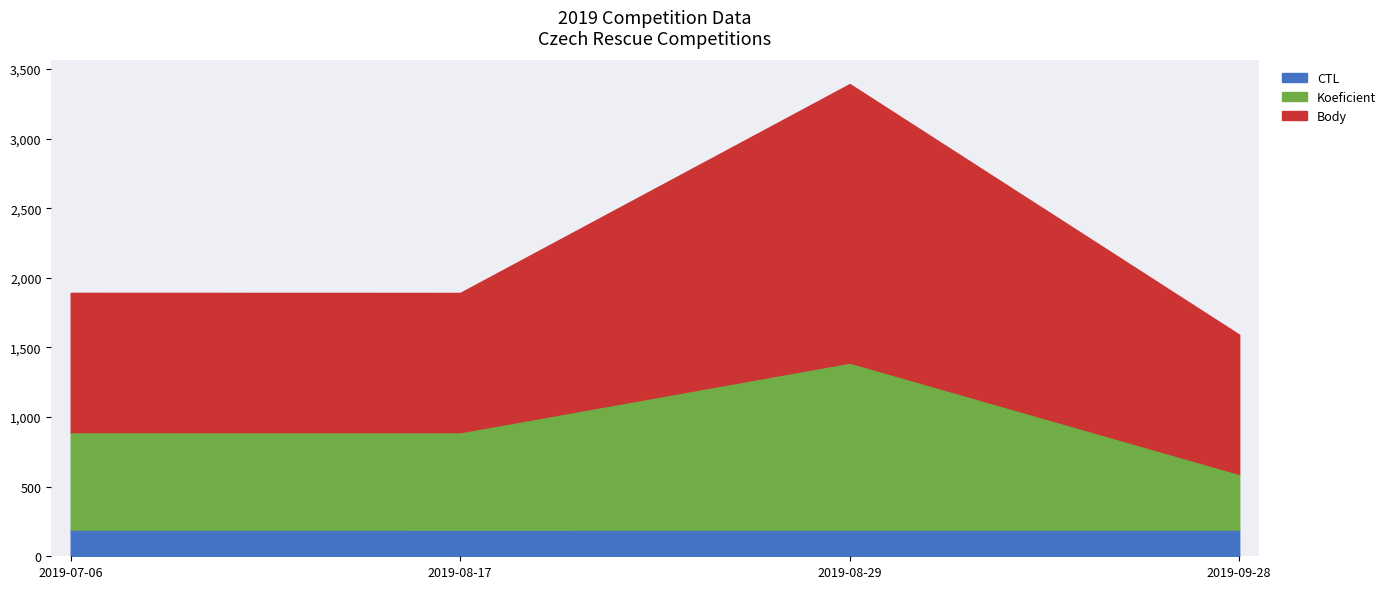

Which category has the highest value across all series?

2019-08-29